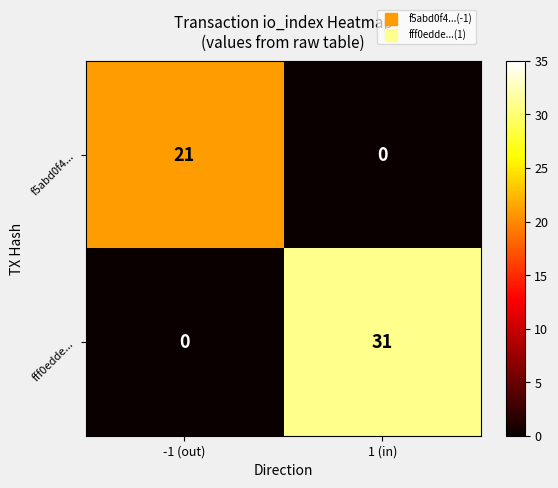

What is the spread (max minus min) of values at 1 (in)?

31